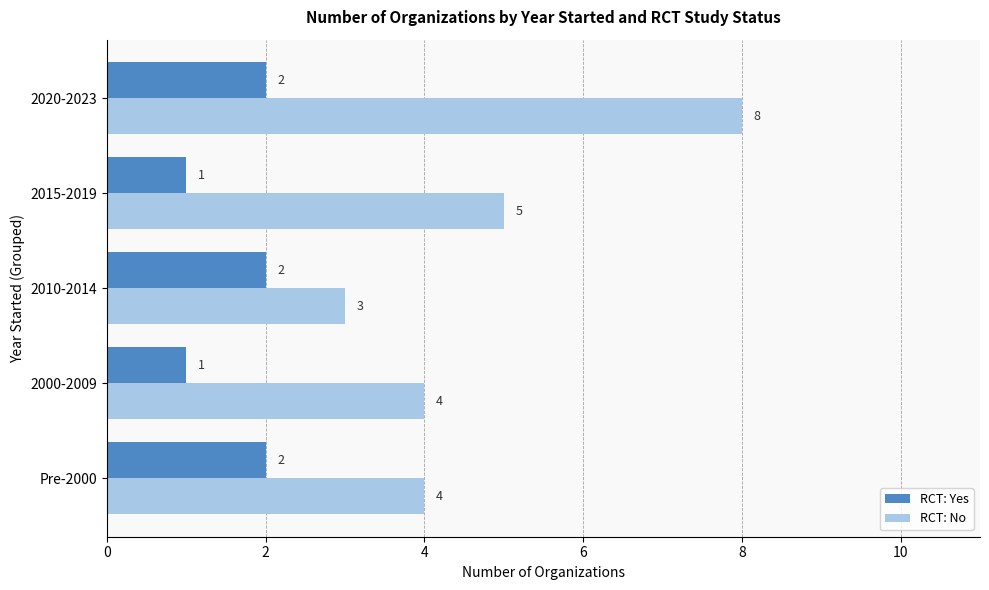

At which label does RCT: No reach its peak?

2020-2023